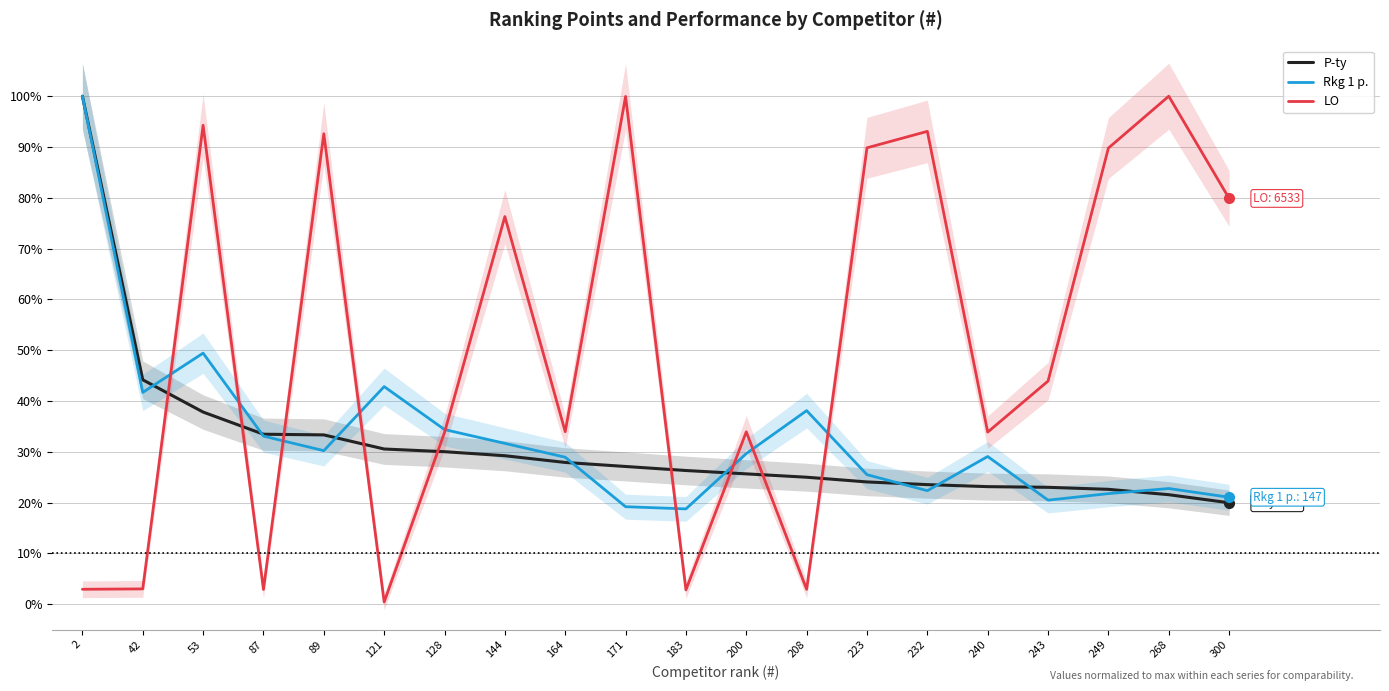

Reading left to right, extract all data points from this chart.

P-ty: 2=100.0	42=44.2	53=37.8	87=33.5	89=33.3	121=30.6	128=30.0	144=29.2	164=27.9	171=27.1	183=26.3	200=25.7	208=25.0	223=24.1	232=23.5	240=23.1	243=23.0	249=22.6	268=21.6	300=20.0
Rkg 1 p.: 2=100.0	42=41.7	53=49.4	87=33.1	89=30.2	121=42.8	128=34.4	144=31.7	164=28.9	171=19.2	183=18.8	200=29.7	208=38.1	223=25.5	232=22.3	240=29.1	243=20.5	249=21.8	268=22.8	300=21.1
LO: 2=2.9	42=3.0	53=94.3	87=2.9	89=92.6	121=0.4	128=33.8	144=76.3	164=34.0	171=100.0	183=2.8	200=33.9	208=2.9	223=89.8	232=93.1	240=33.9	243=43.9	249=89.8	268=100.0	300=79.9